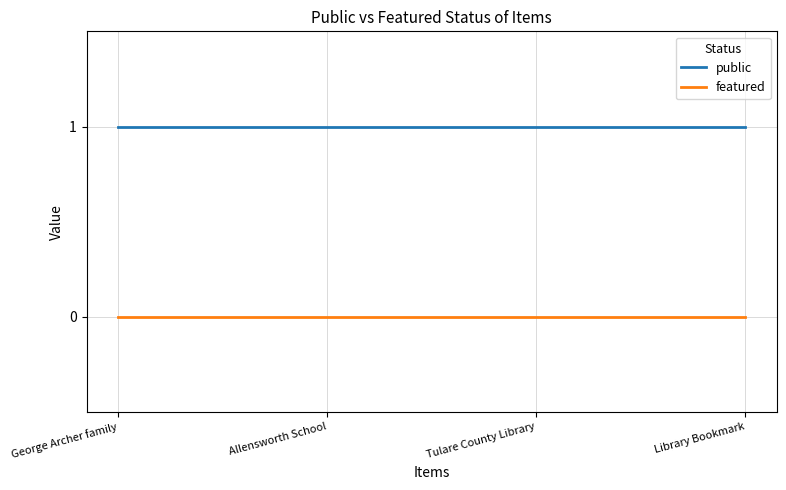

What position from the right is George Archer family?

4